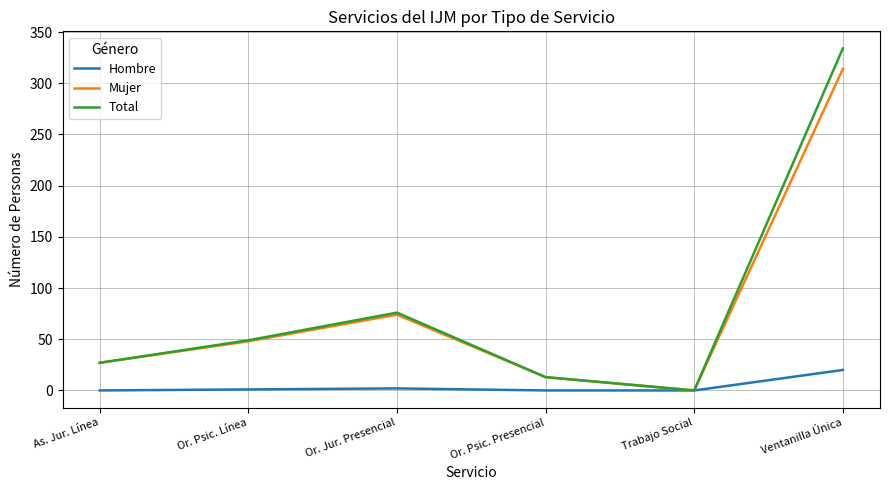

True or false: Mujer has a value of 441 at Ventanilla Única.

False